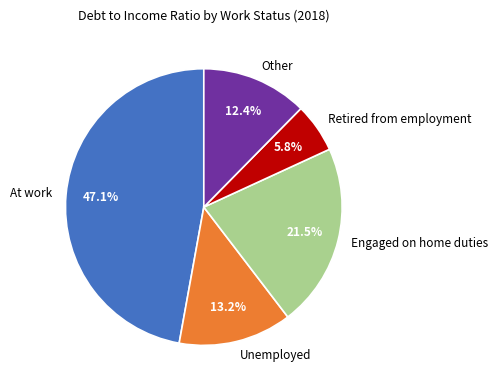

The Retired from employment slice represents 18% of the pie. True or false?

False